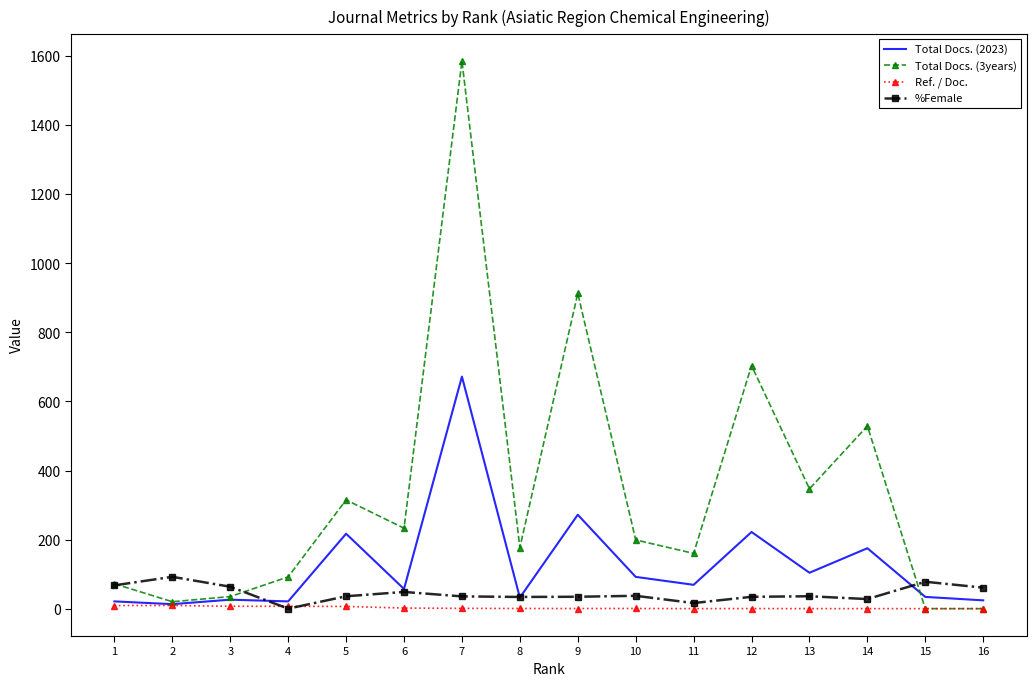

List the series in order of their peak value, highest first.

Total Docs. (3years), Total Docs. (2023), %Female, Ref. / Doc.